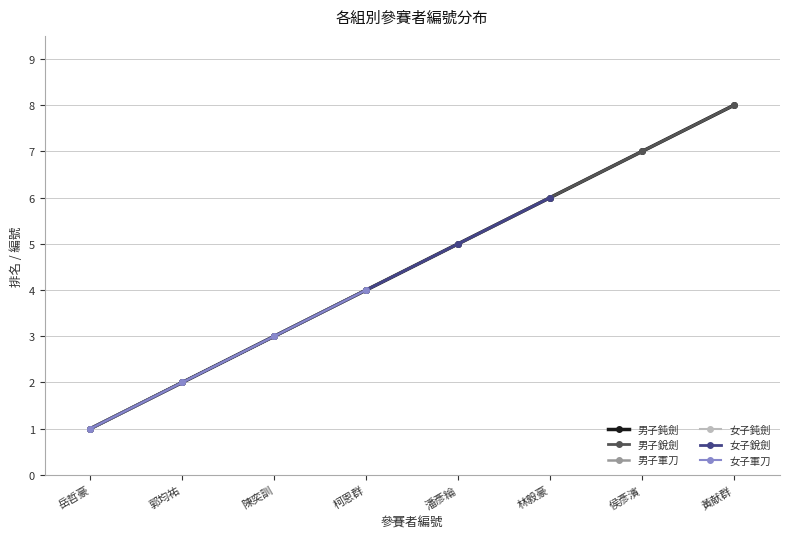

Is it true that 男子銳劍 equals 0 at 黃献群?

False